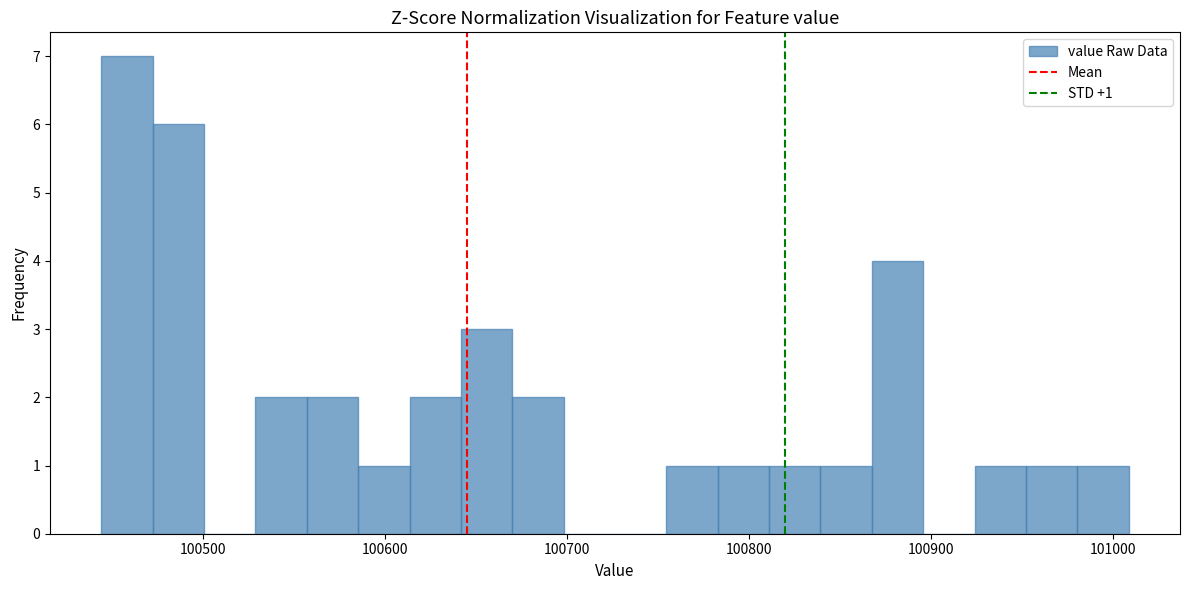

Read against the x-axis, roughly where is the centre of the tallest bar?

100460